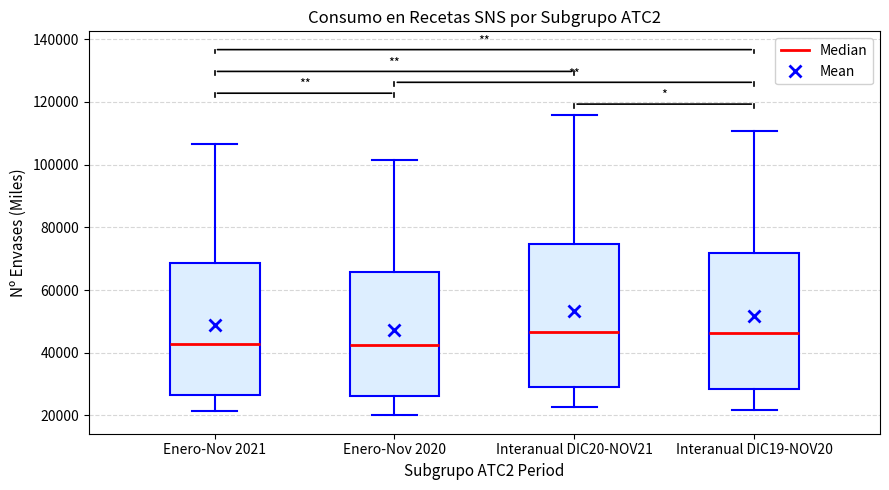

Reading left to right, read every box against the y-axis: the position of its median line, the range the box covers, and the ends of its whiskers. The values are not printed on the chart, so give them approximately, as read against the axis.

Enero-Nov 2021: median 42000, box 26000 to 68000, whiskers 22000 to 106000
Enero-Nov 2020: median 42000, box 26000 to 66000, whiskers 20000 to 102000
Interanual DIC20-NOV21: median 46000, box 30000 to 74000, whiskers 22000 to 116000
Interanual DIC19-NOV20: median 46000, box 28000 to 72000, whiskers 22000 to 110000